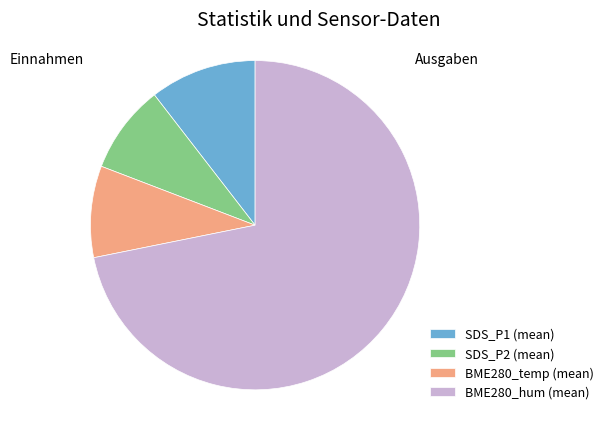

Which has a higher value, SDS_P2 (mean) or BME280_hum (mean)?

BME280_hum (mean)